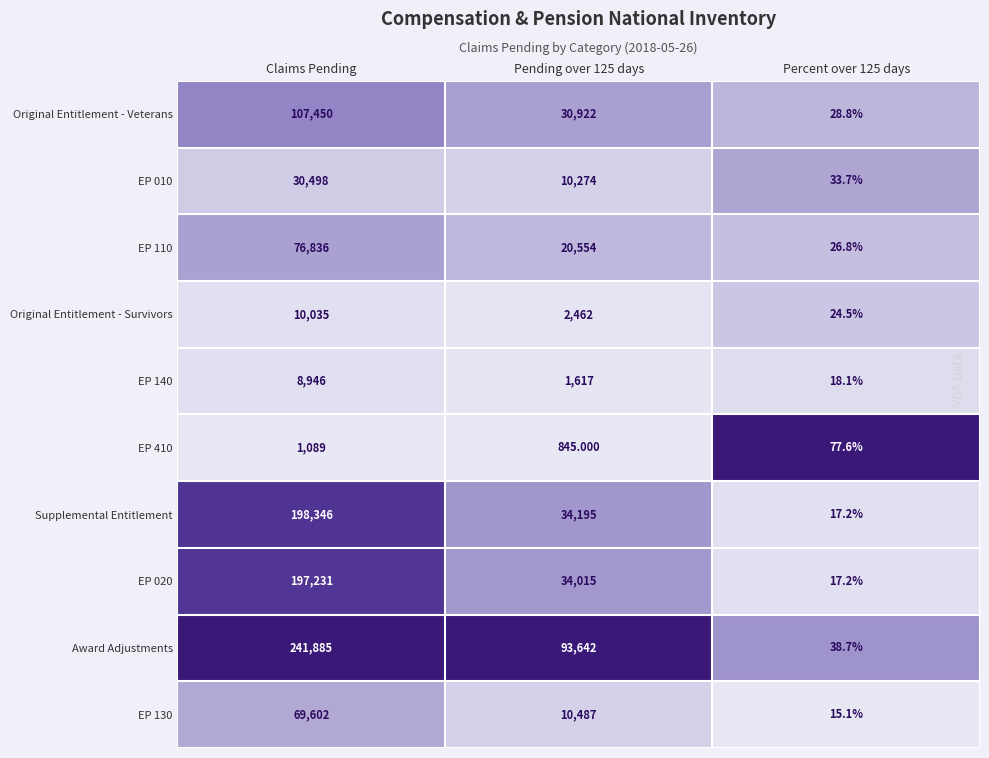

What is the total value across all series at Pending over 125 days?

239013.0